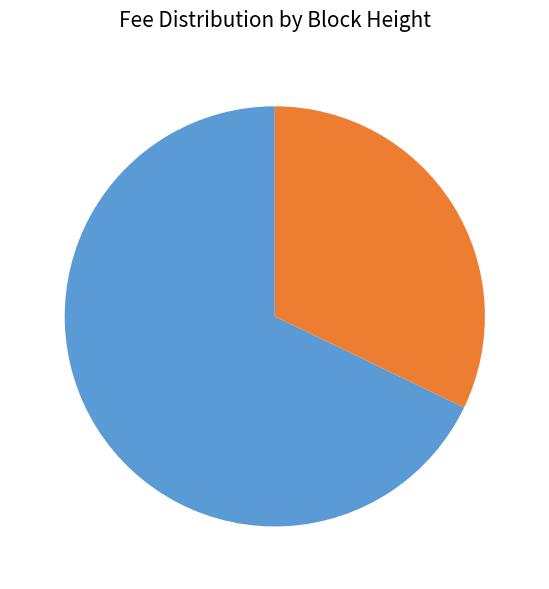

Between 510538 and 510510, which is larger?

510538